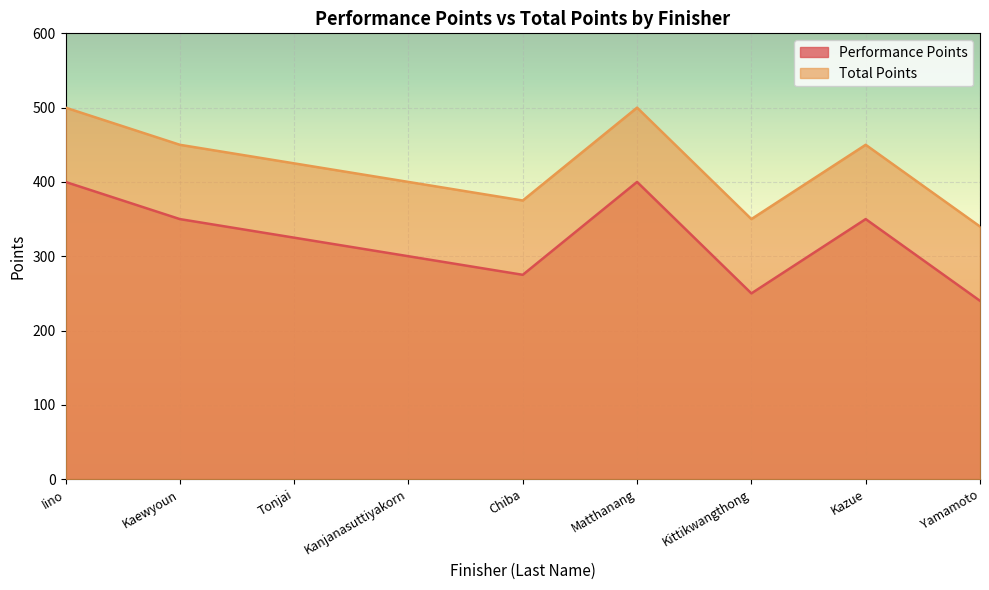

In Total Points, how many points are higher than both neighbors (excluding endpoints)?

2